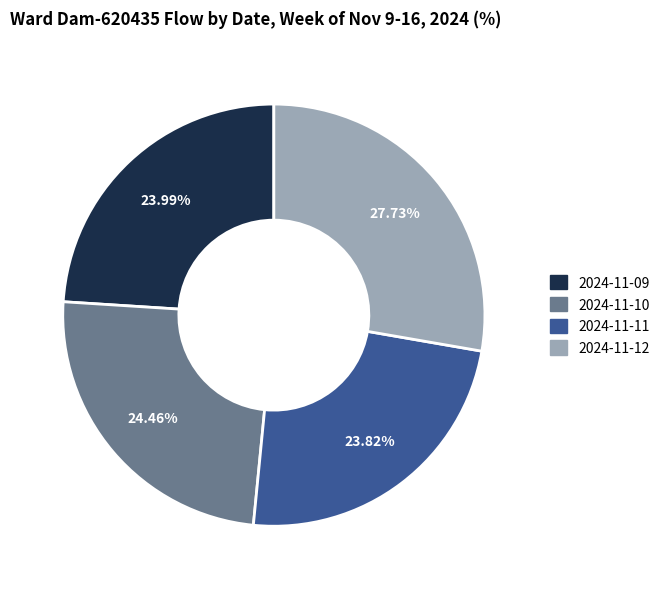

Does any single category account for the majority?

No